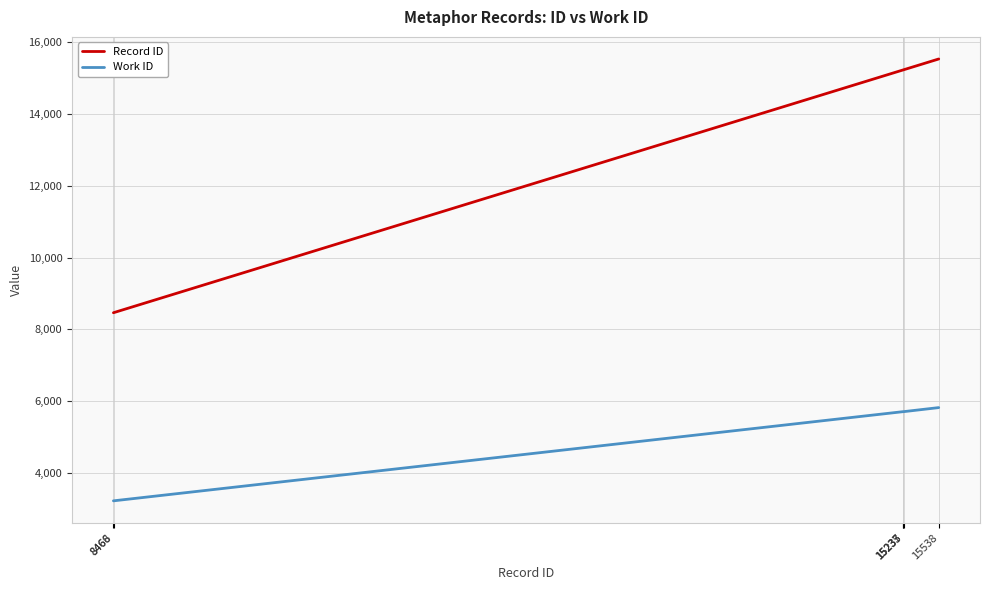

Which series has the widest spread of values?

Record ID